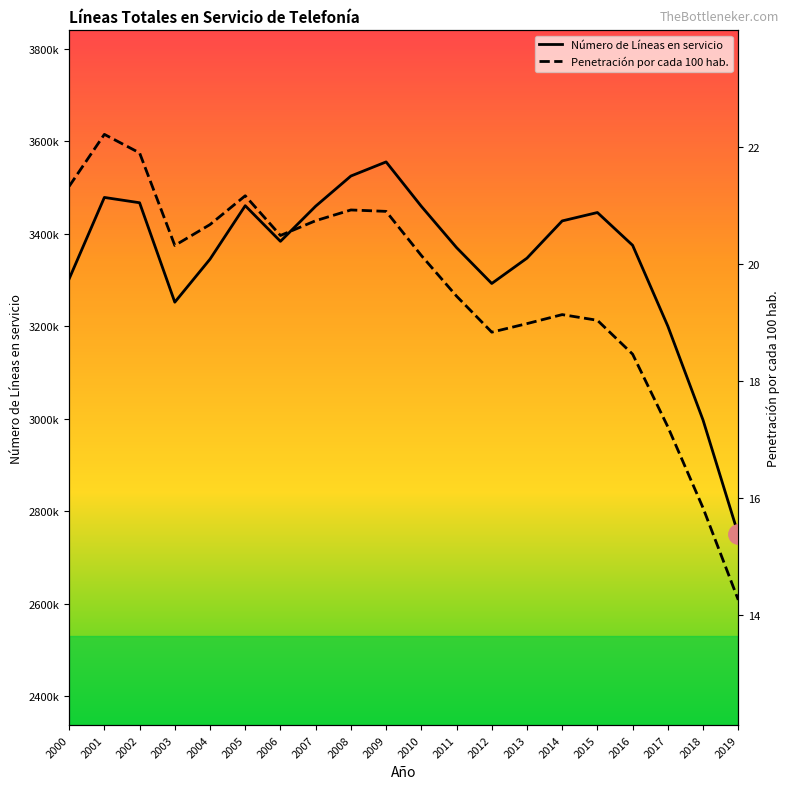

At which label is Penetración por cada 100 hab. closest to 18?

2016